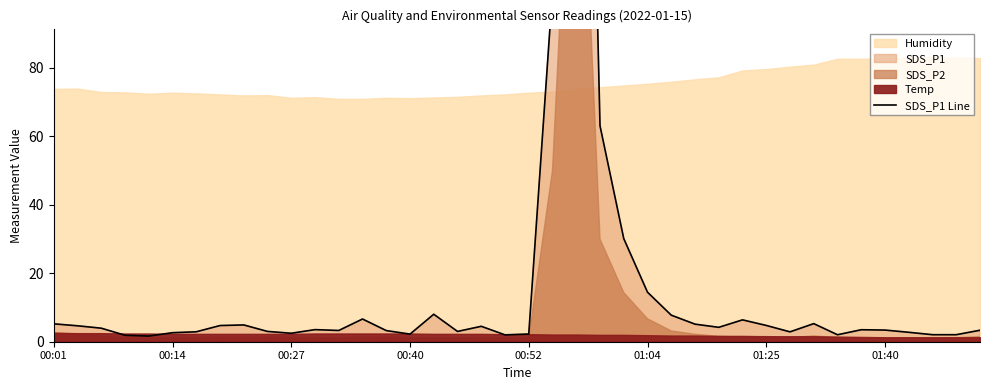

The value at 26 is 7.8. True or false?

True